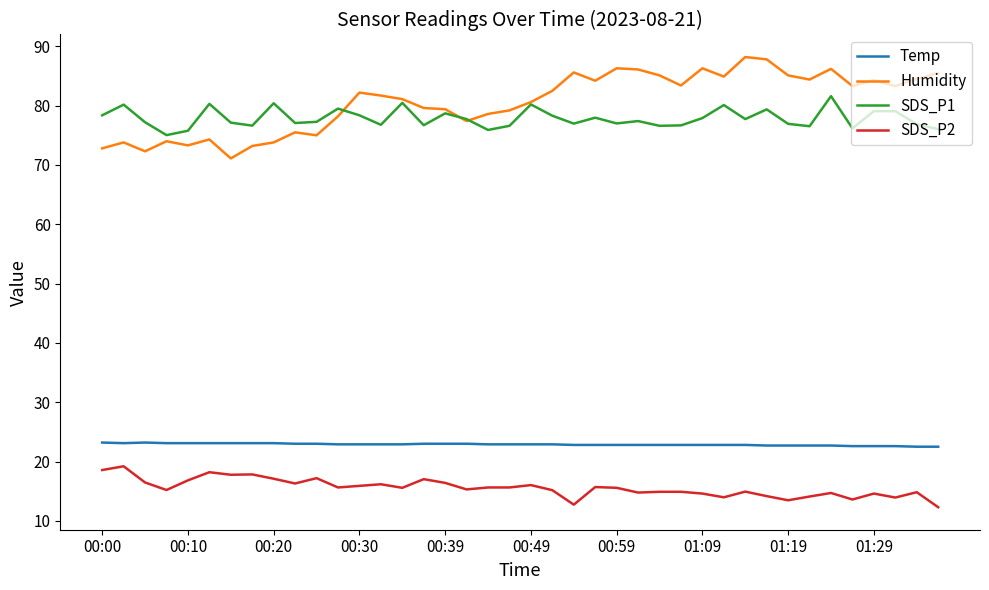

Which series has the widest spread of values?

Humidity